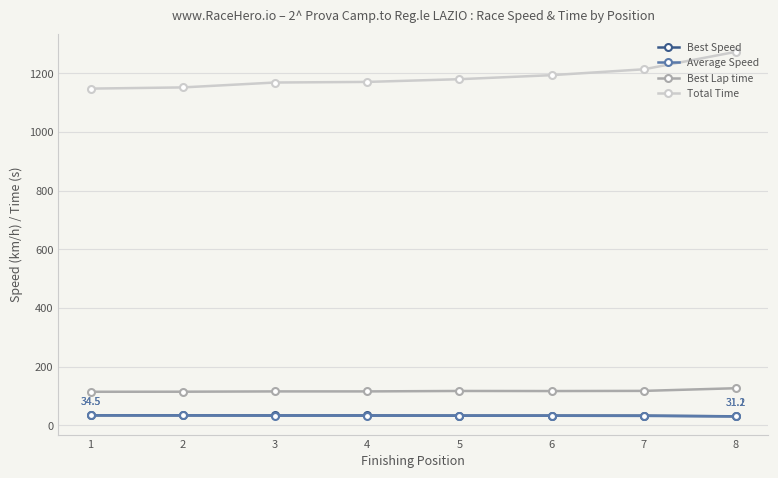

The Average Speed series shows 33.2 at 6. True or false?

True